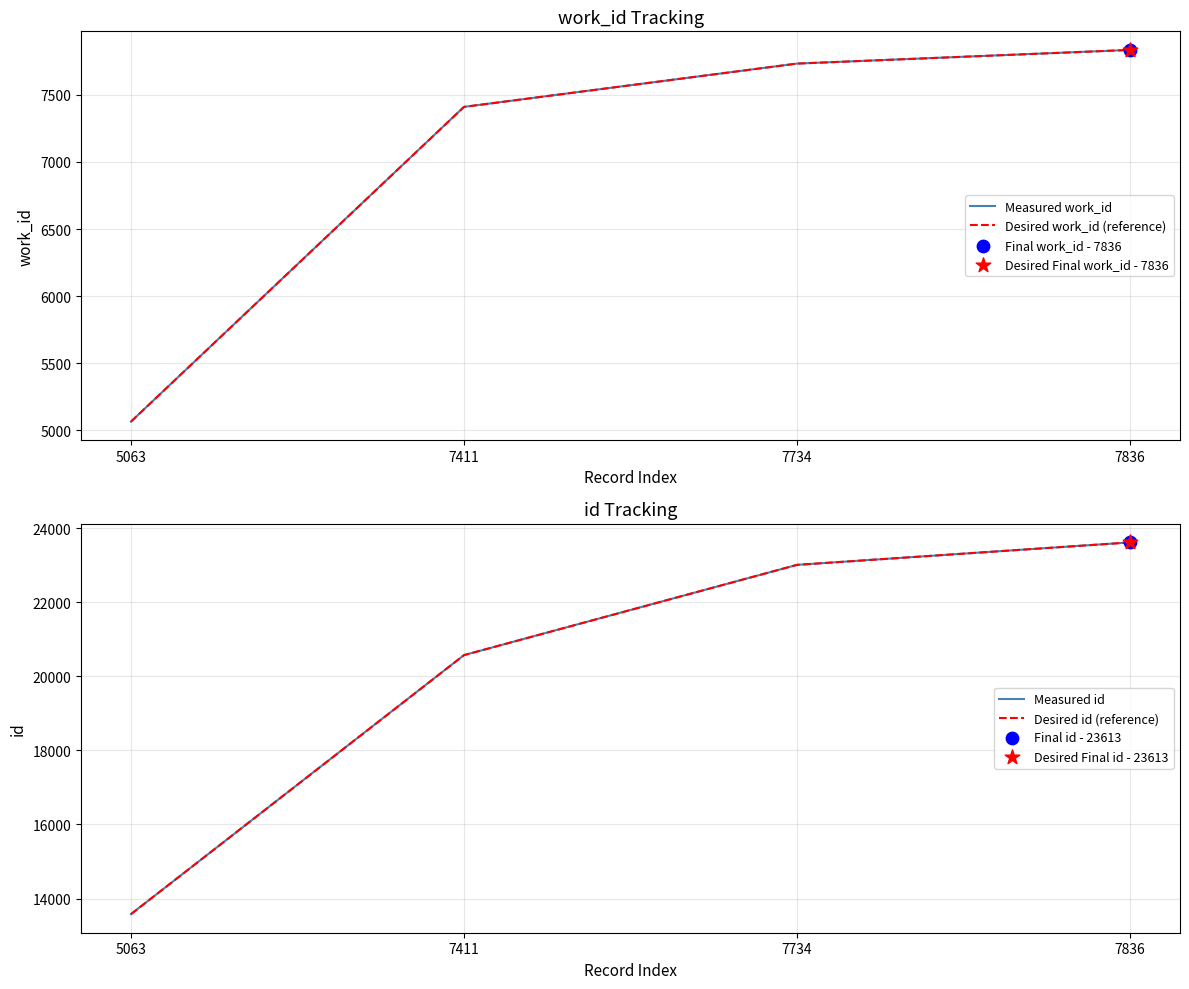

Which series reaches the maximum Y coordinate?

Measured id